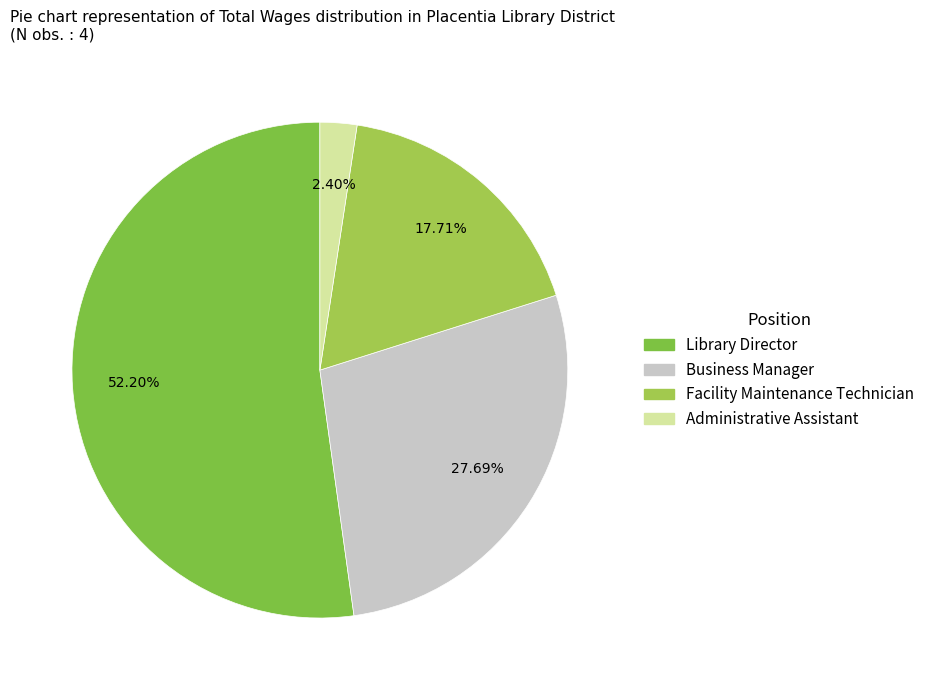

Does Library Director account for over 50% of the chart?

Yes